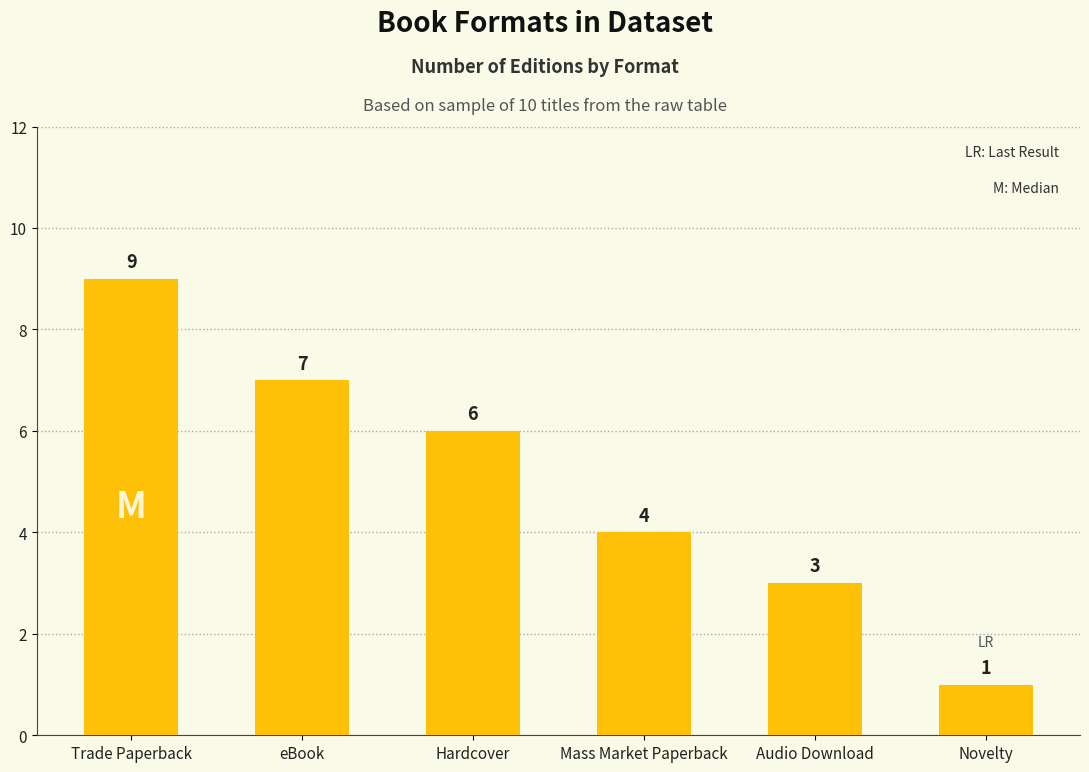

What is the ratio of the value at Hardcover to the value at Mass Market Paperback?

1.5